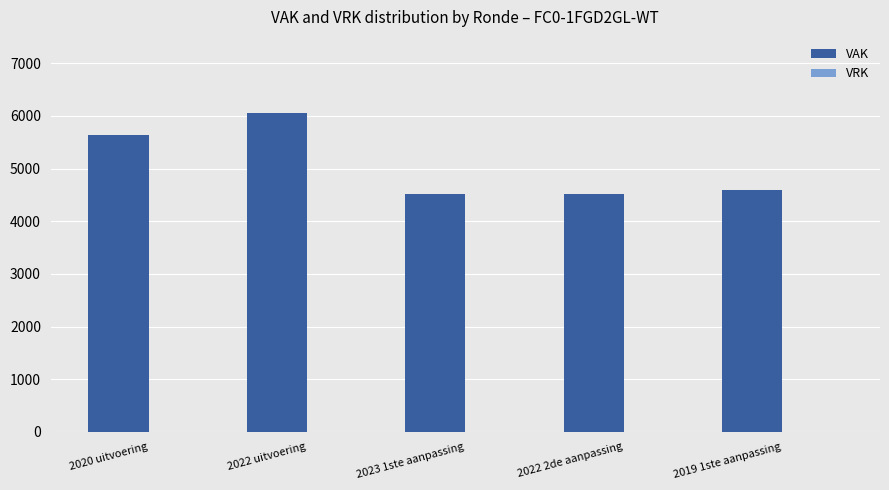

Is it true that the value at 2023 1ste aanpassing is 2438?

False